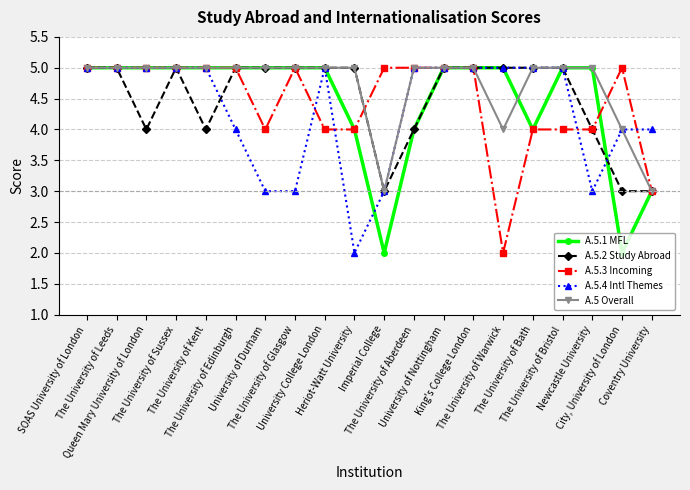

What is the average value of the A.5 Overall series?

5